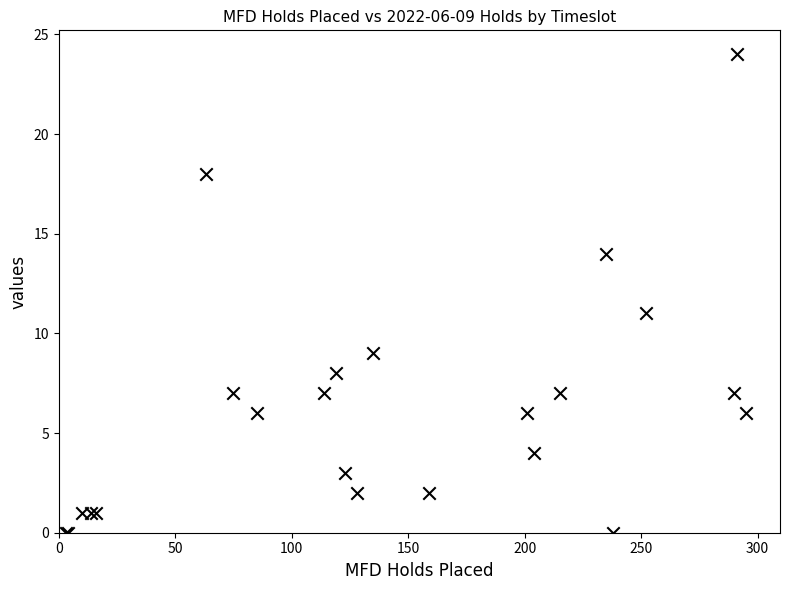

What Y value in the scatter plot is closest to 12?

11